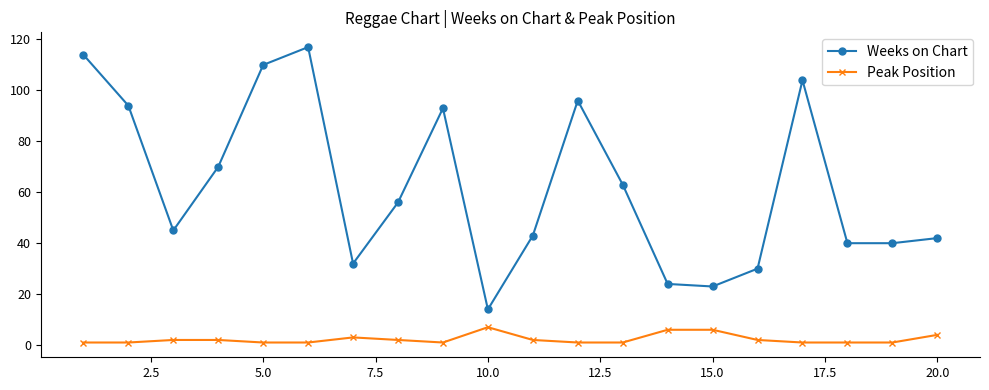

List the series in order of their peak value, lowest first.

Peak Position, Weeks on Chart